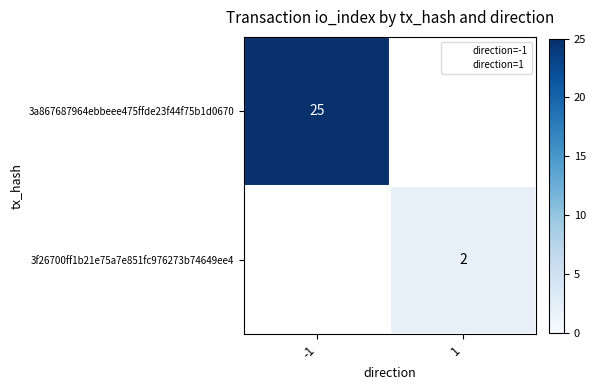

The 3a867687964ebbeee475ffde23f44f75b1d0670 series shows 17 at -1. True or false?

False